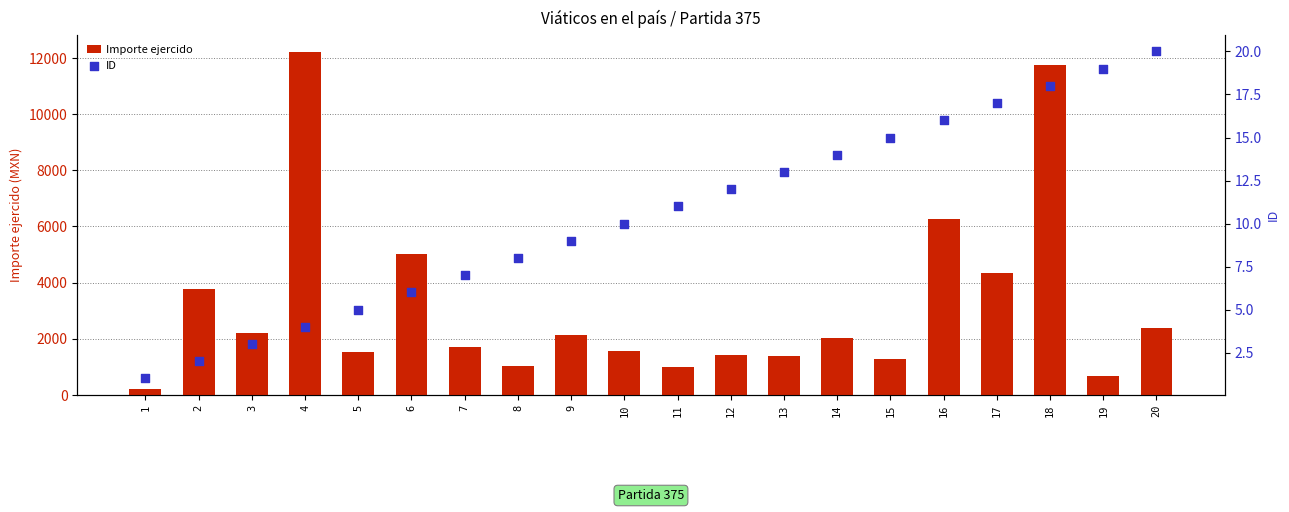

What is the total value across all series at 11?

991.0